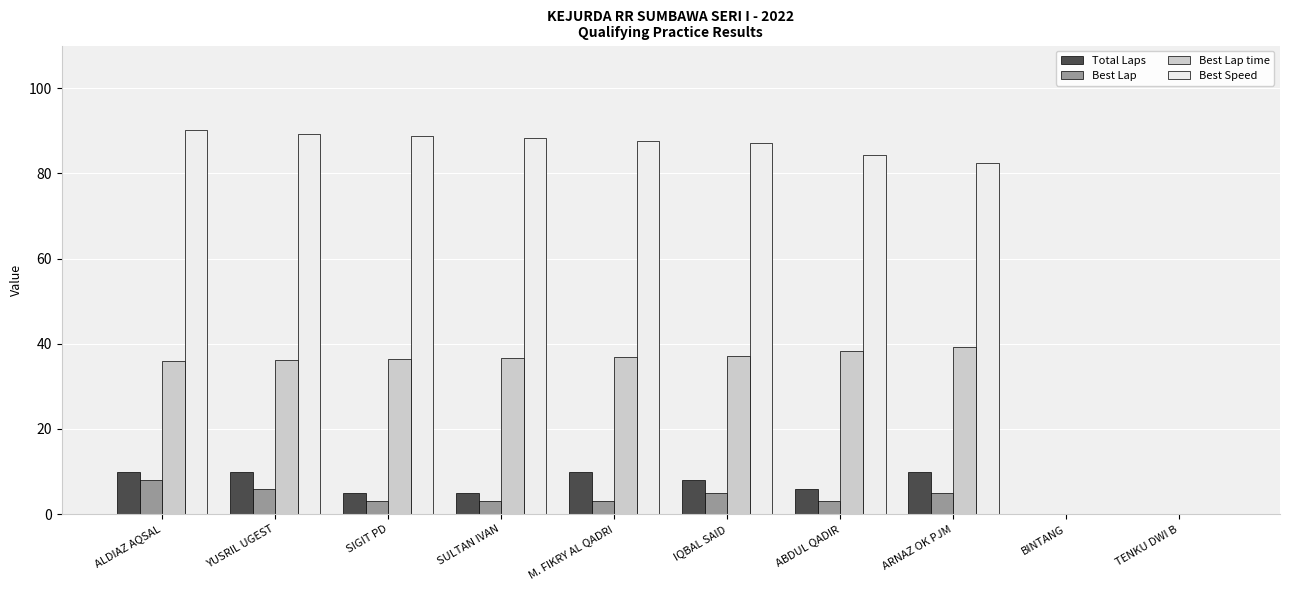

True or false: Best Lap has a value of 3.0 at SULTAN IVAN.

True